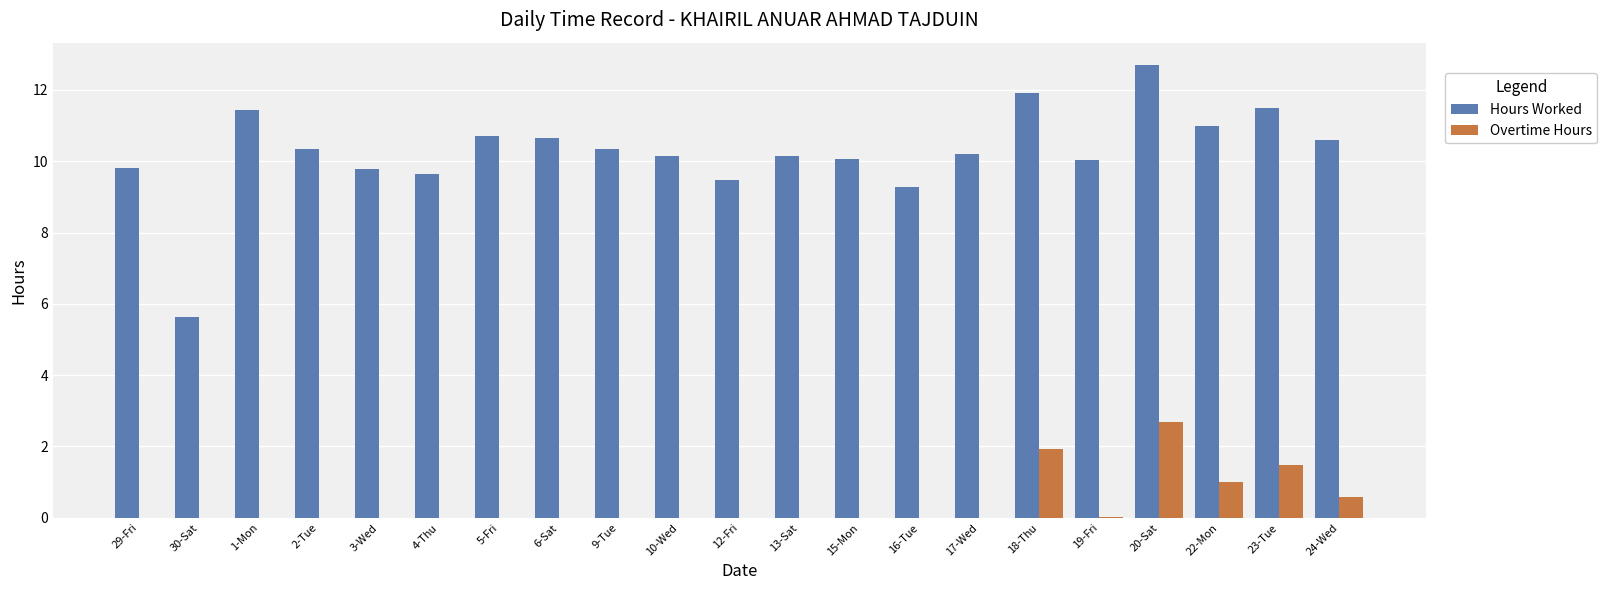

What is the total value across all series at 10-Wed?

10.1